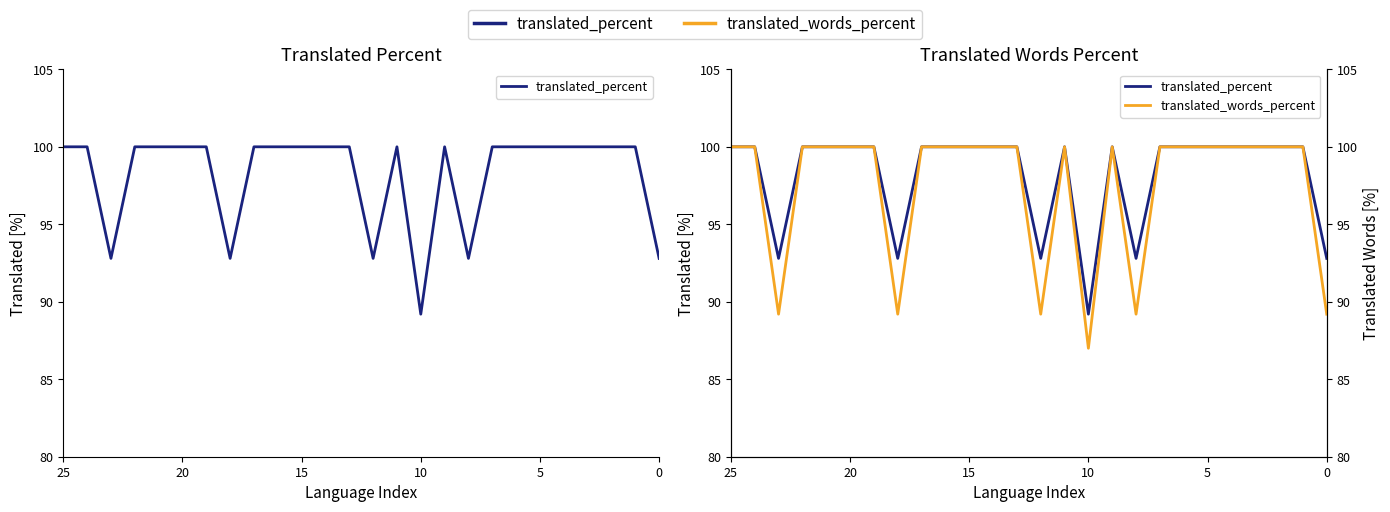

What is the difference between the translated_words_percent values at 8 and 5?

10.8